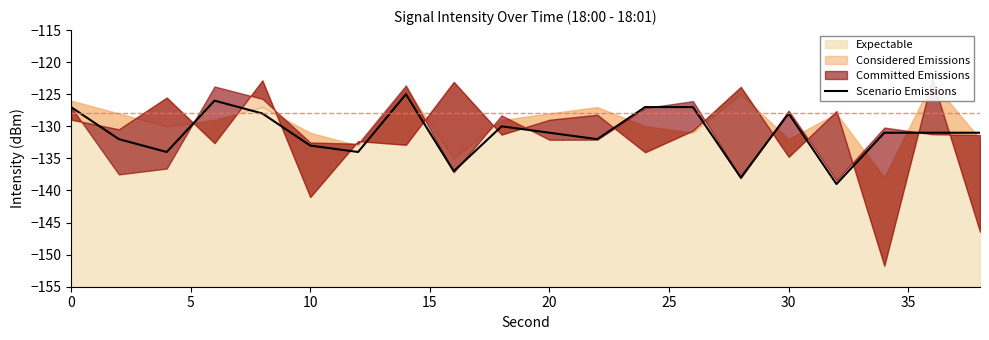

What is the minimum value for Scenario Emissions?

-139.0